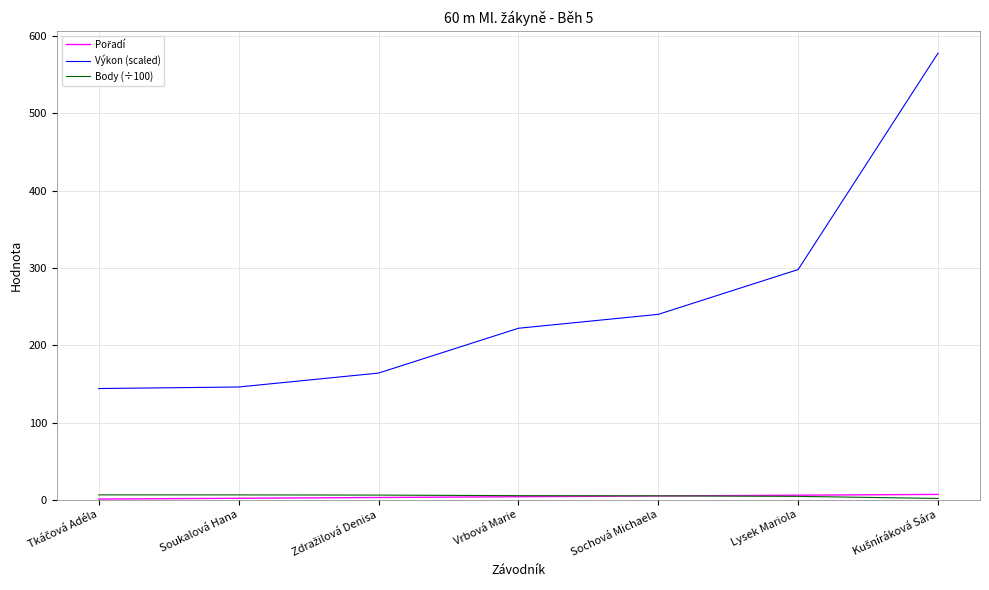

Which series has the widest spread of values?

Výkon (scaled)